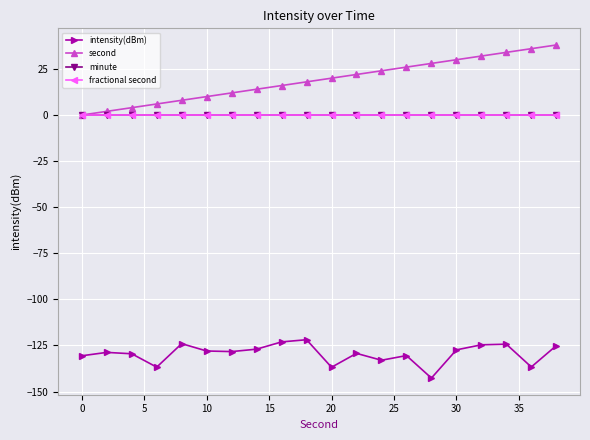

True or false: minute and fractional second intersect in this chart.

False